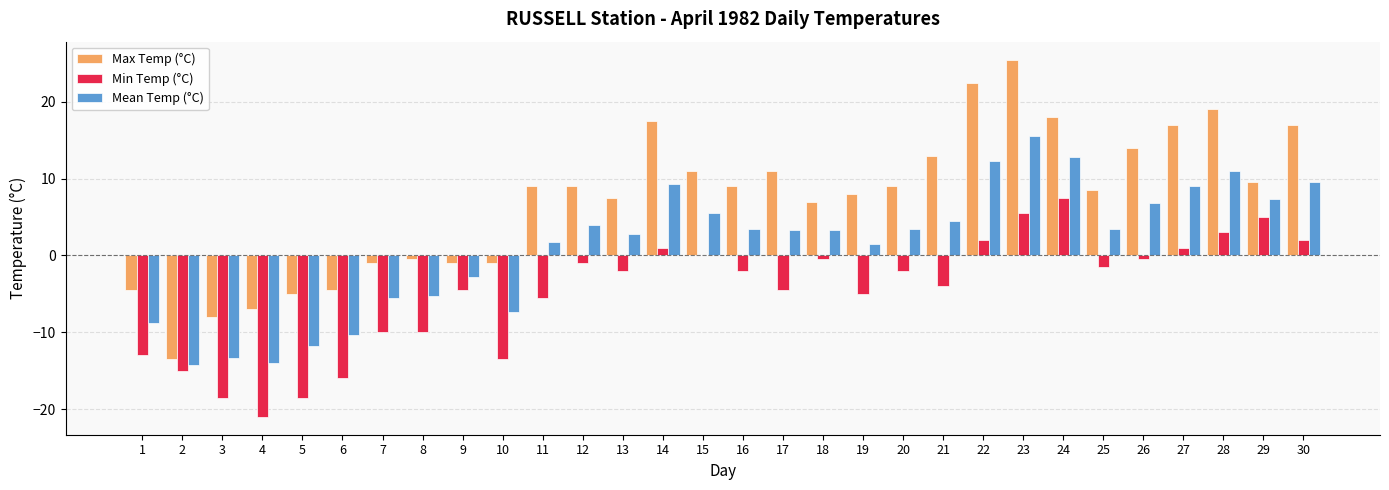

Which series has the largest range (max minus min)?

Max Temp (°C)